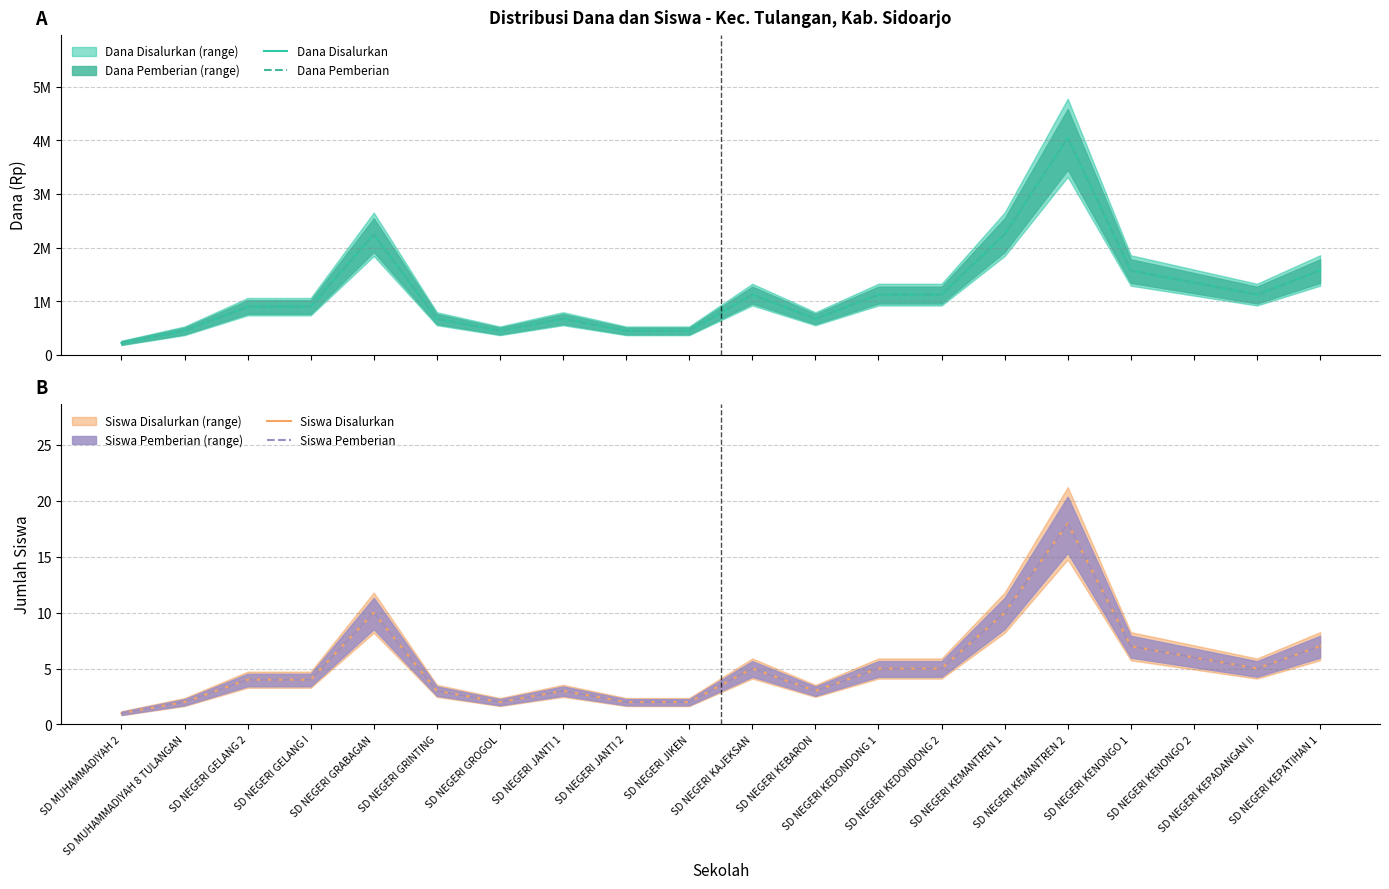

True or false: Dana Disalurkan and Dana Pemberian intersect in this chart.

False